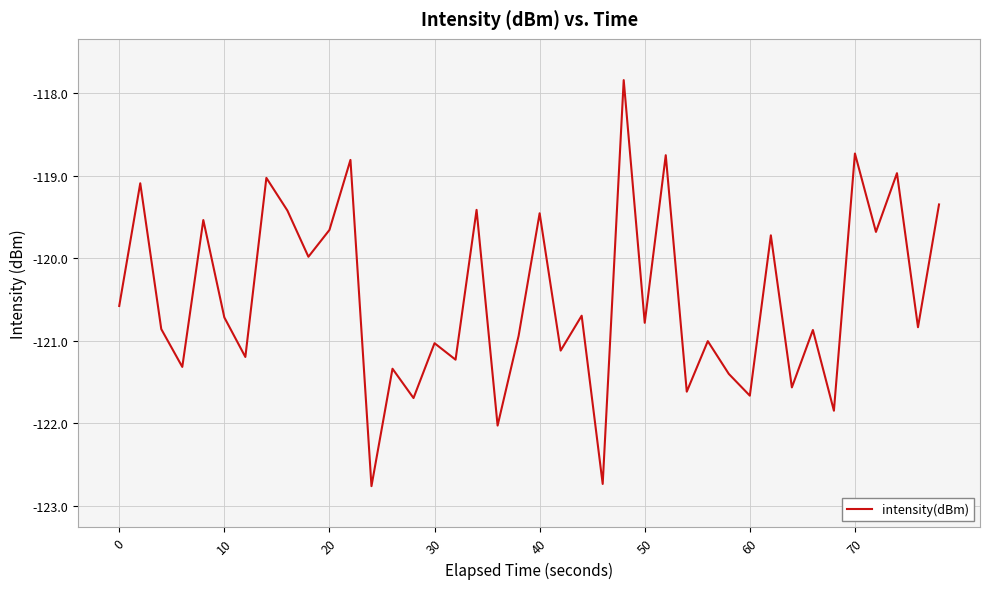

What is the difference between the maximum and minimum values?

4.9